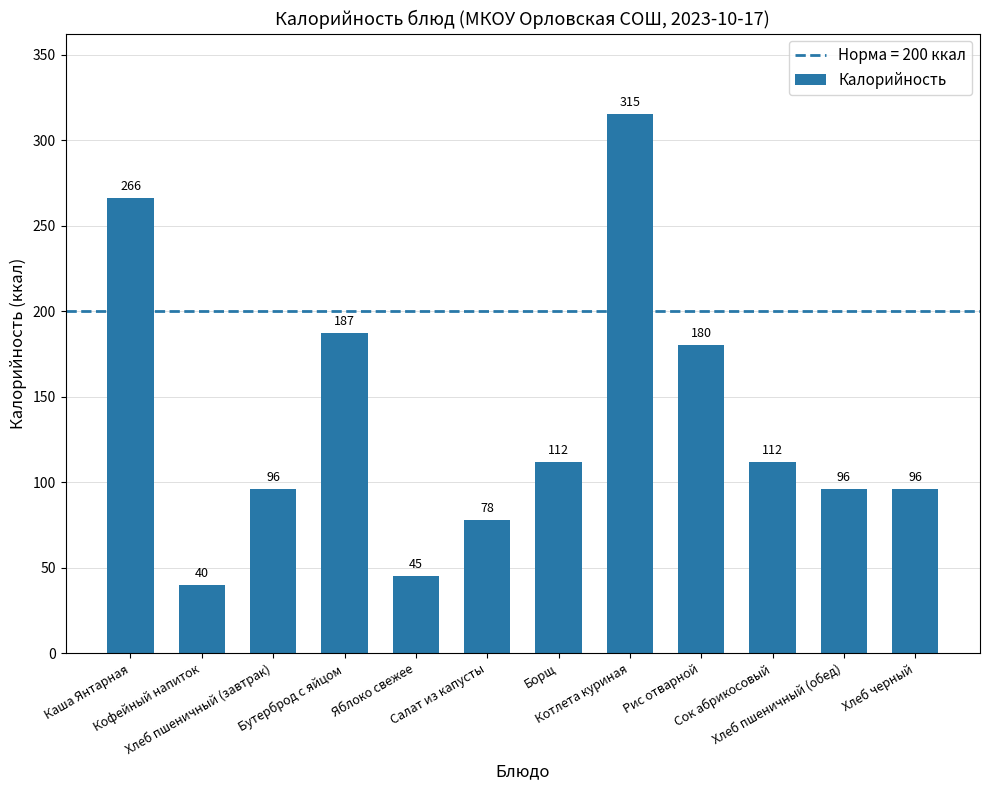

What is the value of the 4th bar from the left?

187.0